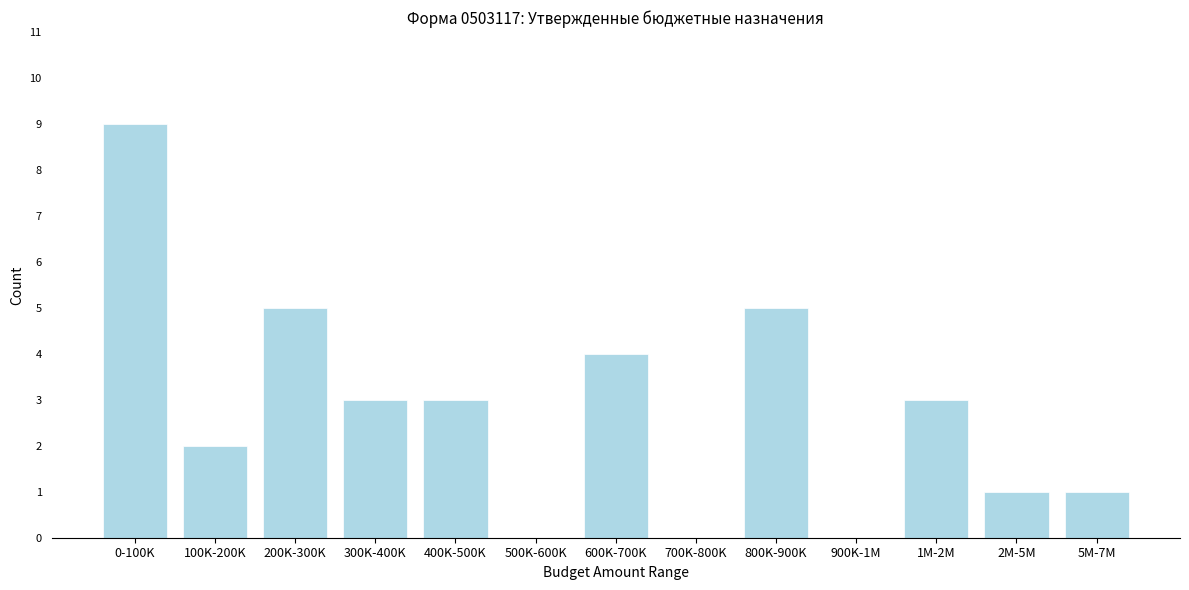

Reading right to left, extract all data points from this chart.

5M-7M=1	2M-5M=1	1M-2M=3	900K-1M=0	800K-900K=5	700K-800K=0	600K-700K=4	500K-600K=0	400K-500K=3	300K-400K=3	200K-300K=5	100K-200K=2	0-100K=9